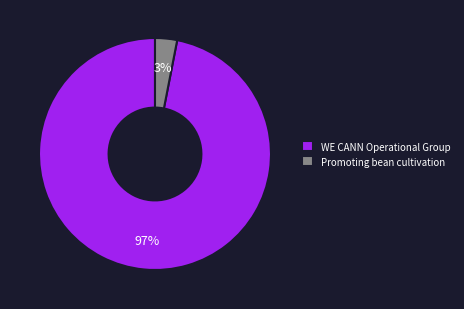

Count the number of slices in the pie.

2